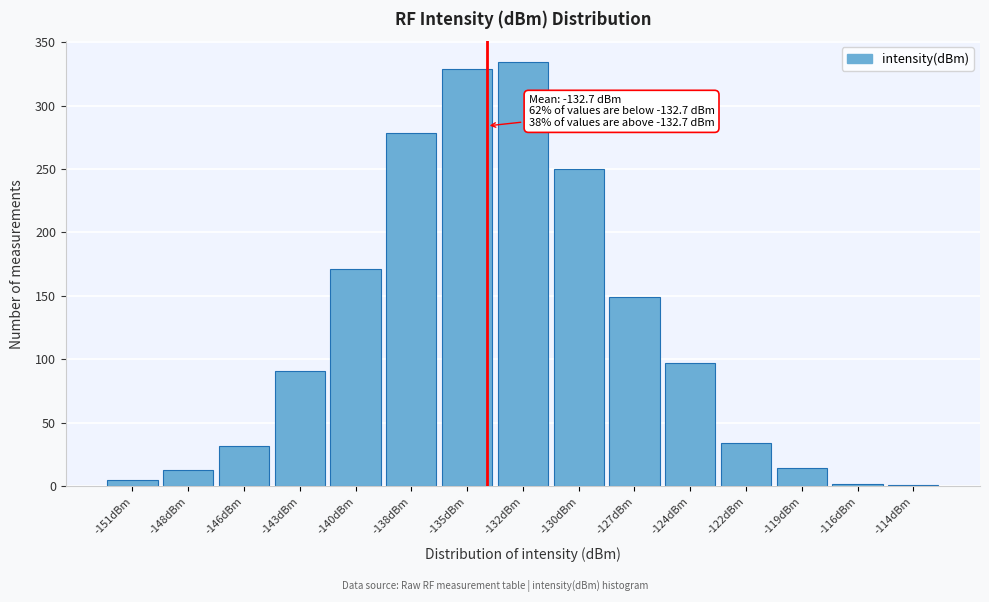

The value at -132dBm is 522. True or false?

False